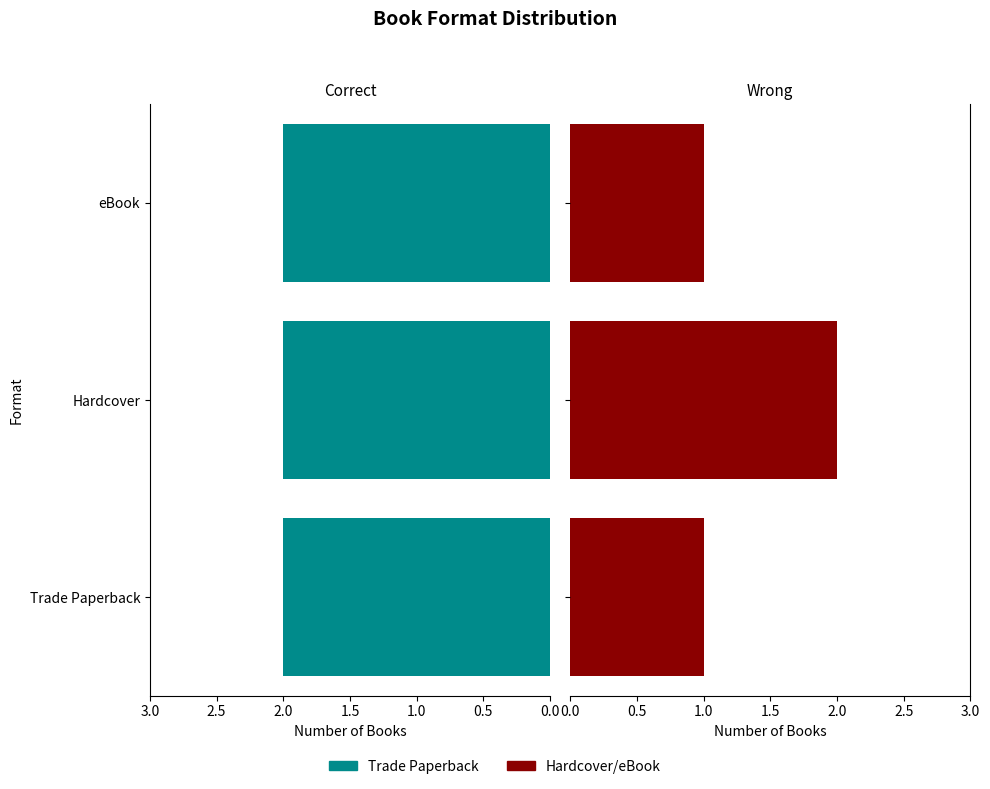

At how many categories does at least one series exceed 0?

3